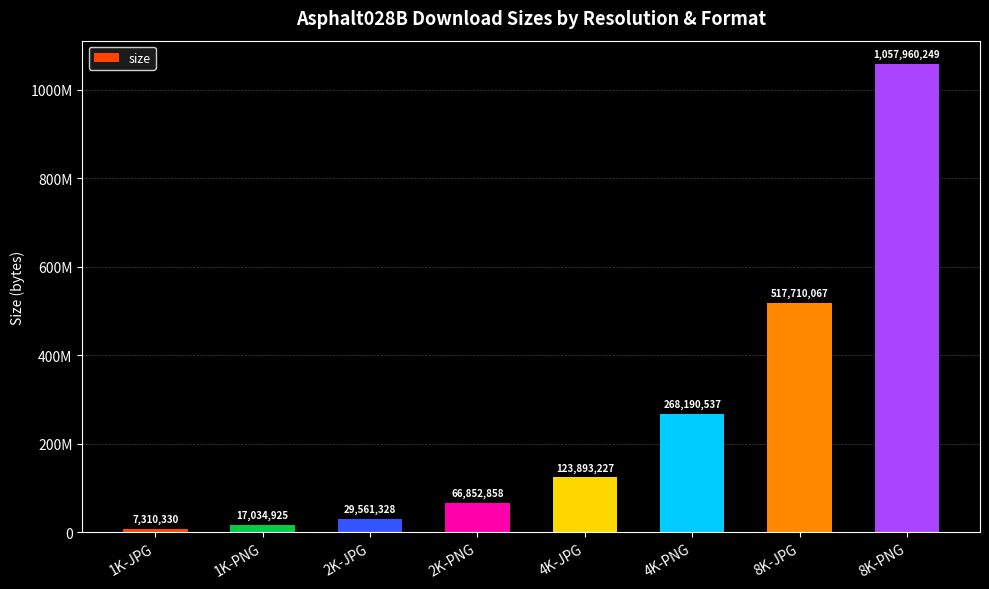

What is the label of the 4th bar from the left?

2K-PNG